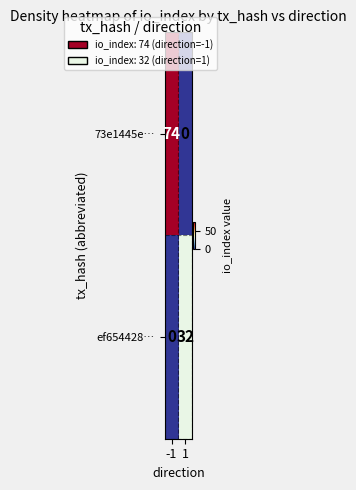

Reading left to right, extract all data points from this chart.

73e1445e…: 74	0
ef654428…: 0	32